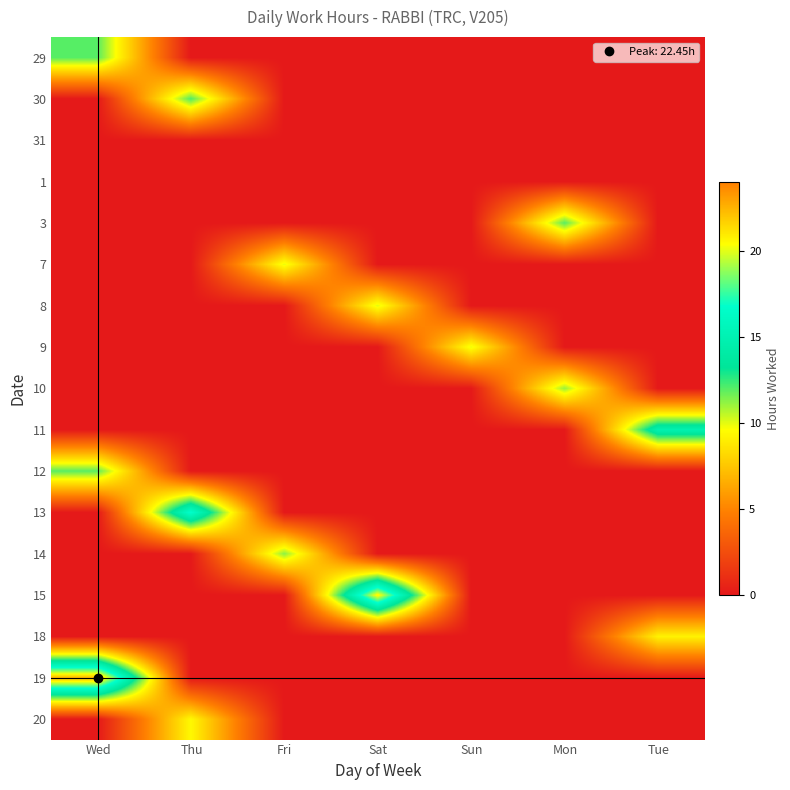

Reading right to left, transcribe all the data shown in this chart.

29: Tue=0.0	Mon=0.0	Sun=0.0	Sat=0.0	Fri=0.0	Thu=0.0	Wed=12.0
30: Tue=0.0	Mon=0.0	Sun=0.0	Sat=0.0	Fri=0.0	Thu=12.1	Wed=0.0
31: Tue=0.0	Mon=0.0	Sun=0.0	Sat=0.0	Fri=0.0	Thu=0.0	Wed=0.0
1: Tue=0.0	Mon=0.0	Sun=0.0	Sat=0.0	Fri=0.0	Thu=0.0	Wed=0.0
3: Tue=0.0	Mon=12.0	Sun=0.0	Sat=0.0	Fri=0.0	Thu=0.0	Wed=0.0
7: Tue=0.0	Mon=0.0	Sun=0.0	Sat=0.0	Fri=9.9	Thu=0.0	Wed=0.0
8: Tue=0.0	Mon=0.0	Sun=0.0	Sat=10.0	Fri=0.0	Thu=0.0	Wed=0.0
9: Tue=0.0	Mon=0.0	Sun=9.9	Sat=0.0	Fri=0.0	Thu=0.0	Wed=0.0
10: Tue=0.0	Mon=11.1	Sun=0.0	Sat=0.0	Fri=0.0	Thu=0.0	Wed=0.0
11: Tue=14.9	Mon=0.0	Sun=0.0	Sat=0.0	Fri=0.0	Thu=0.0	Wed=0.0
12: Tue=0.0	Mon=0.0	Sun=0.0	Sat=0.0	Fri=0.0	Thu=0.0	Wed=11.9
13: Tue=0.0	Mon=0.0	Sun=0.0	Sat=0.0	Fri=0.0	Thu=16.8	Wed=0.0
14: Tue=0.0	Mon=0.0	Sun=0.0	Sat=0.0	Fri=11.2	Thu=0.0	Wed=0.0
15: Tue=0.0	Mon=0.0	Sun=0.0	Sat=20.7	Fri=0.0	Thu=0.0	Wed=0.0
18: Tue=9.2	Mon=0.0	Sun=0.0	Sat=0.0	Fri=0.0	Thu=0.0	Wed=0.0
19: Tue=0.0	Mon=0.0	Sun=0.0	Sat=0.0	Fri=0.0	Thu=0.0	Wed=22.4
20: Tue=0.0	Mon=0.0	Sun=0.0	Sat=0.0	Fri=0.0	Thu=9.4	Wed=0.0